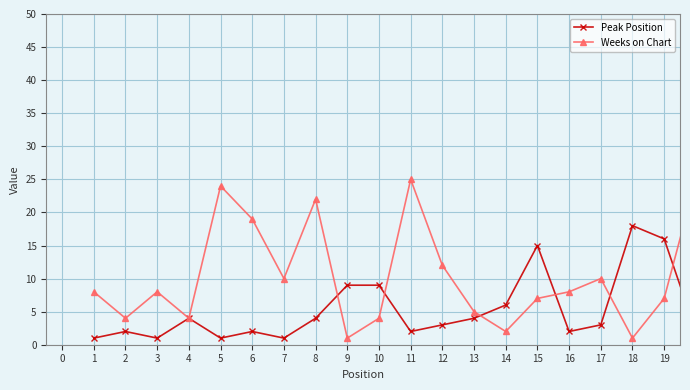

How many interior local valleys does the Peak Position series have?

5